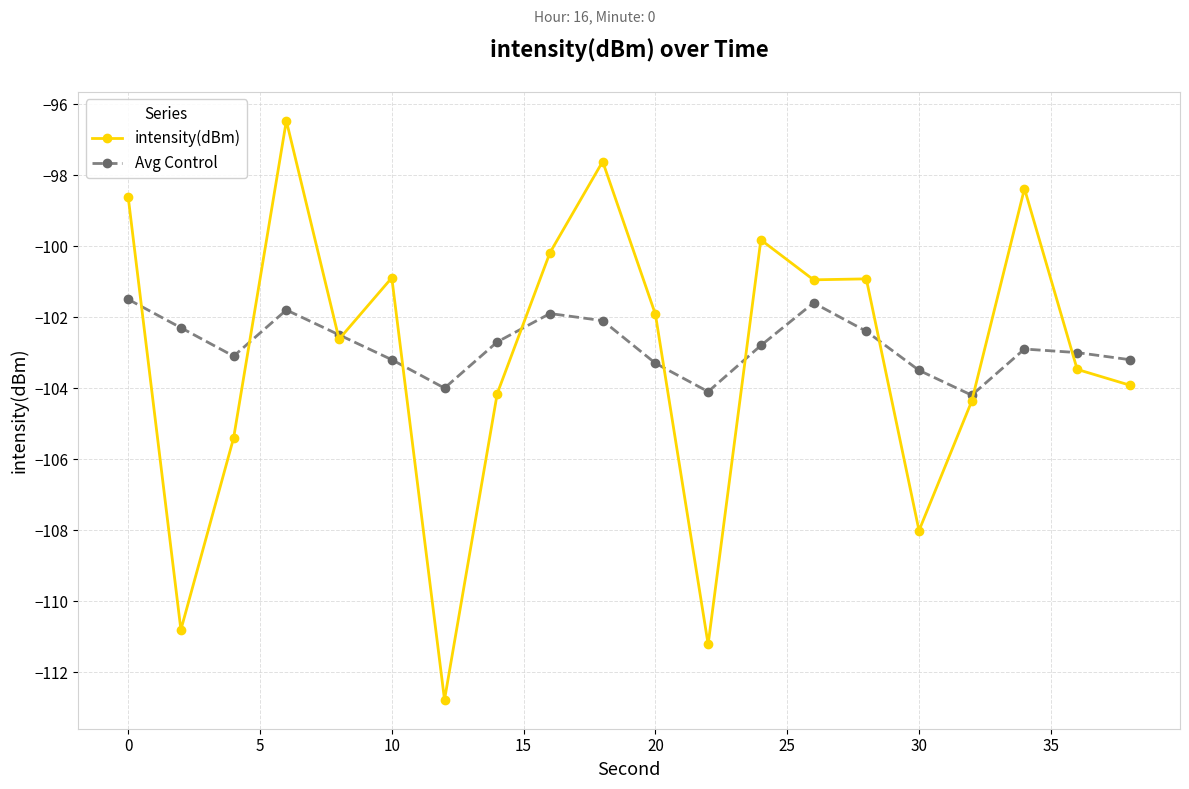

True or false: intensity(dBm) and Avg Control cross at least once.

True